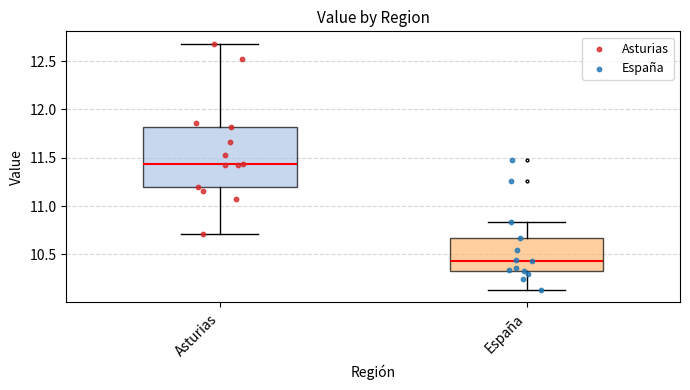

Where is the upper edge of the box for Asturias on the y-axis? The values are not printed on the chart, so give them approximately, as read against the axis.

11.80